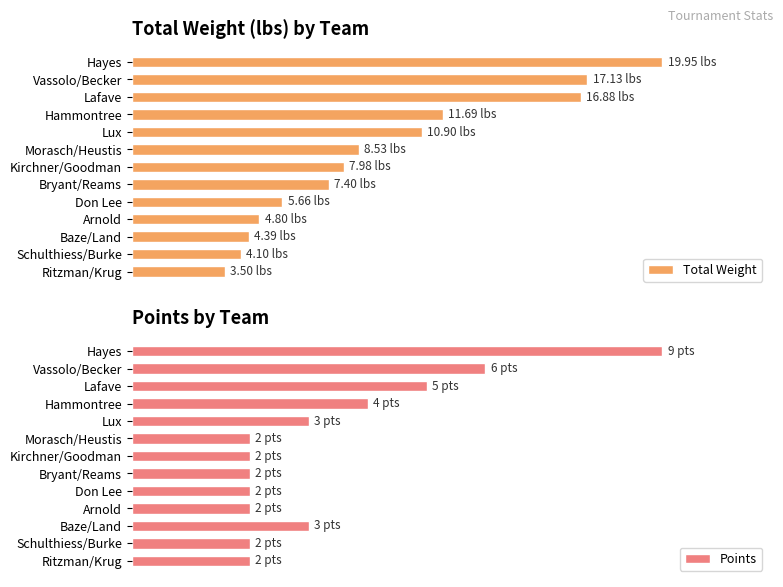

How many bars are there in total?

26